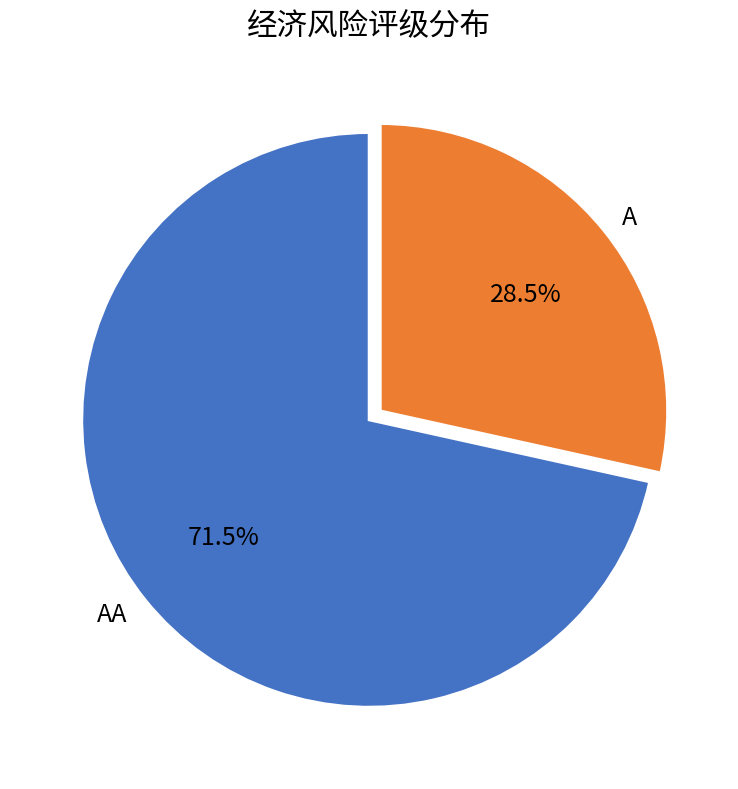

Is there any slice that represents more than half of the pie?

Yes